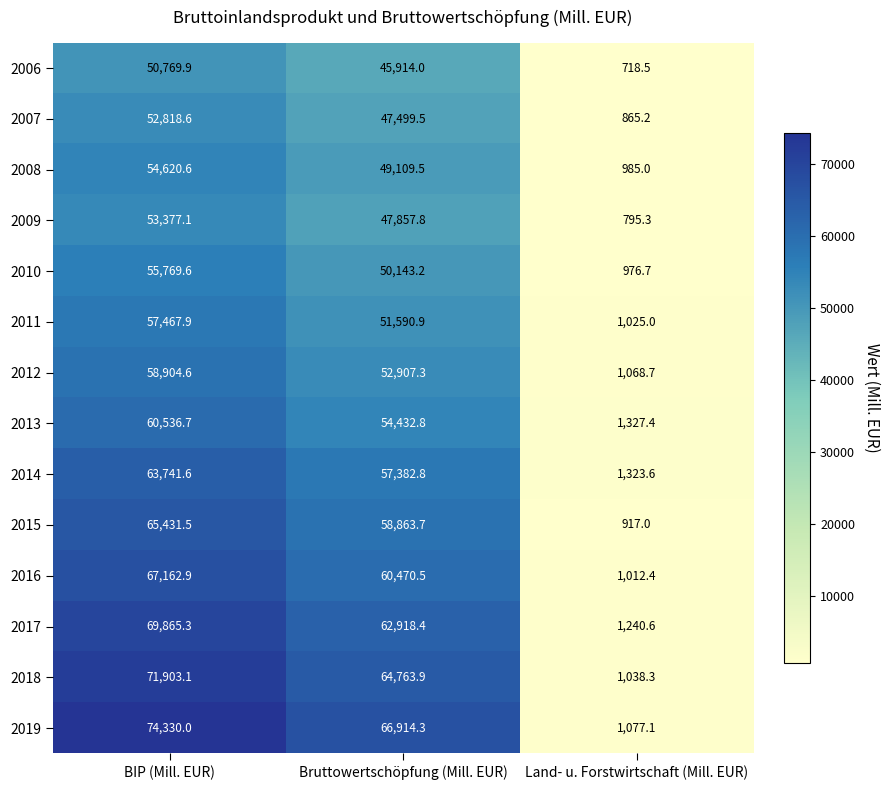

At which category is the sum across all series the highest?

BIP (Mill. EUR)